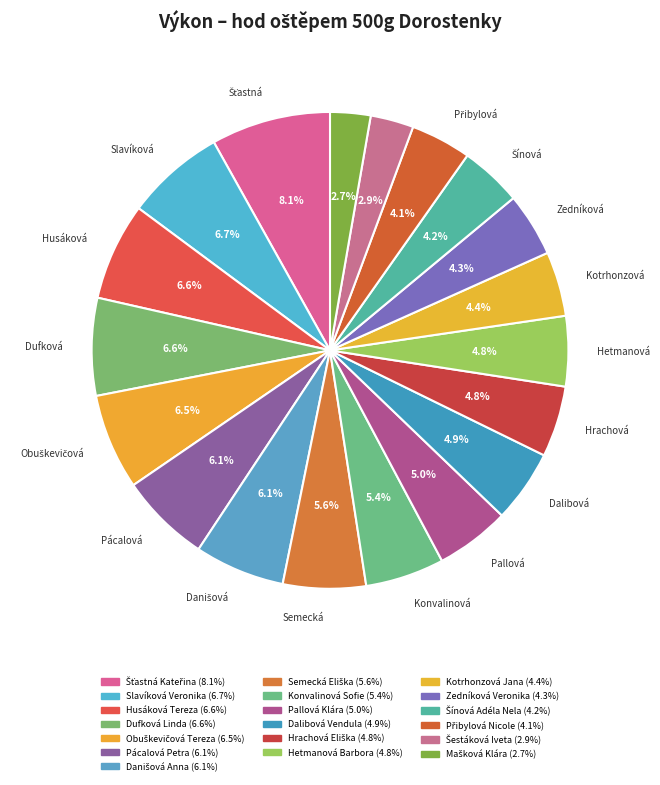

To the nearest percent, what percentage of the pie is Šťastná Kateřina?

8%